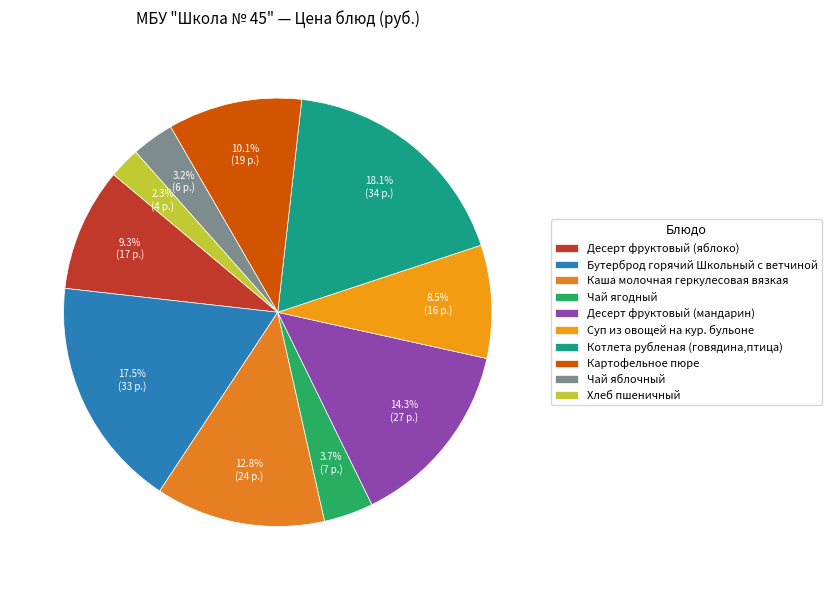

Which slice is the smallest?

Хлеб пшеничный